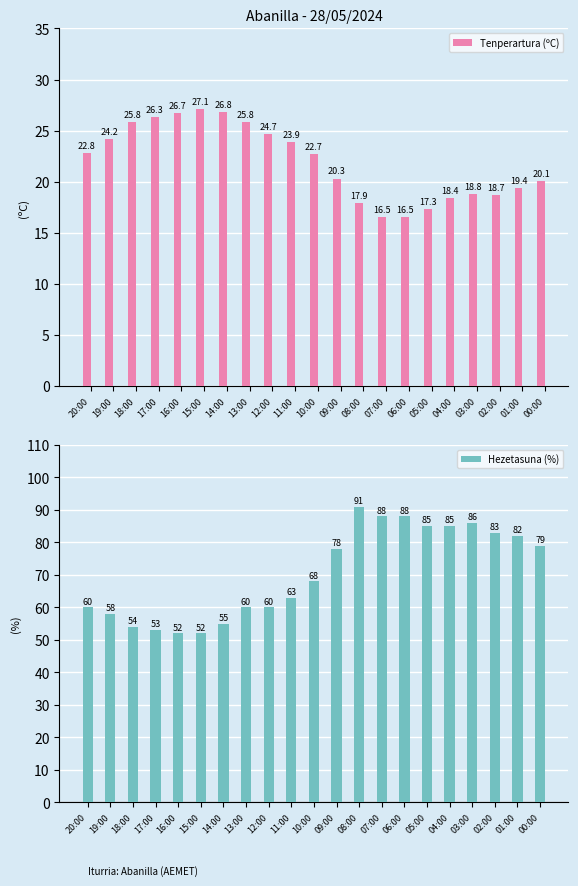

What is the highest value of the Hezetasuna (%) series?

91